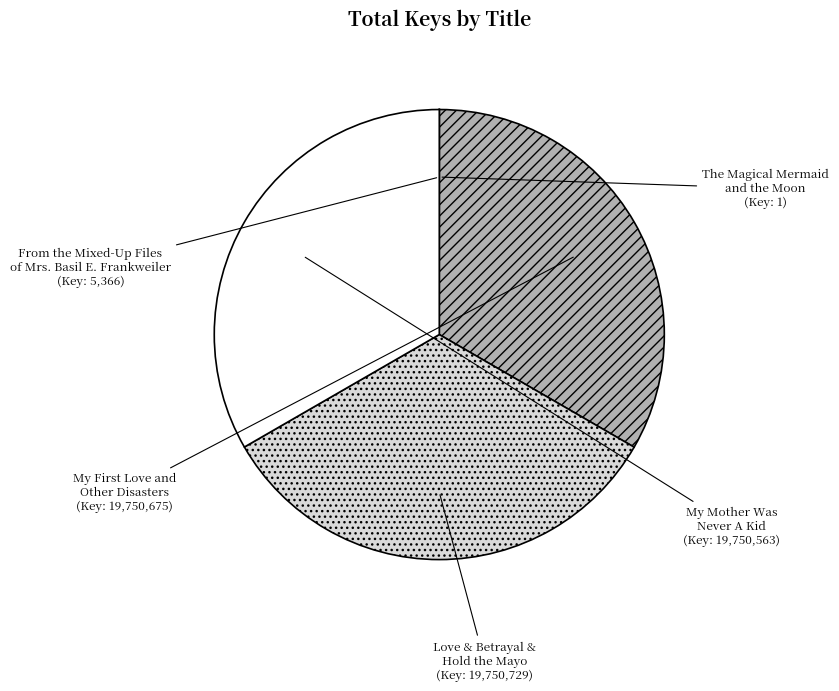

Is there any slice that represents more than half of the pie?

No